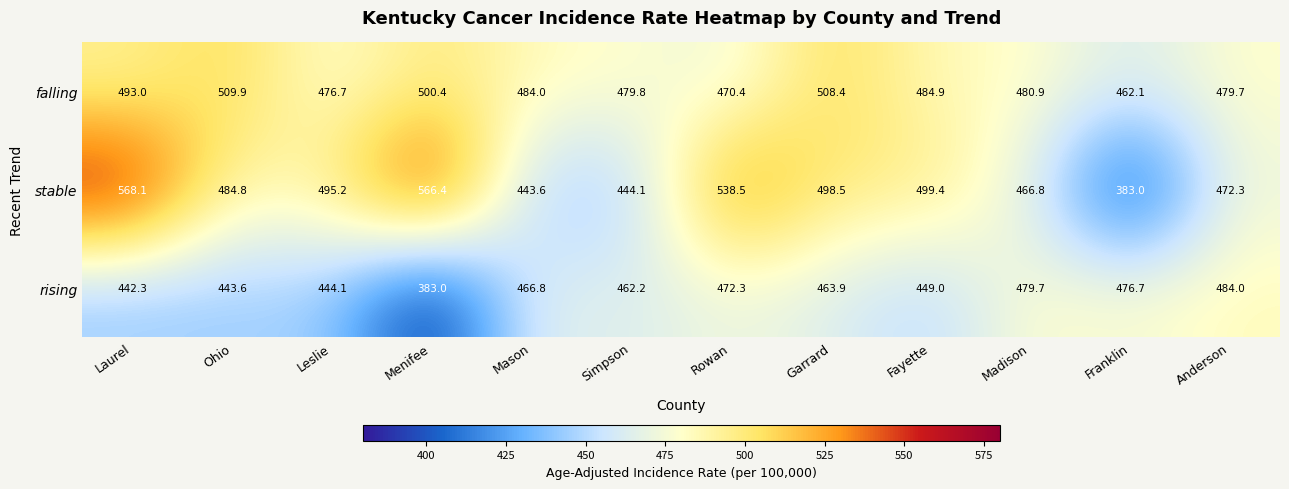

Which series has the largest range (max minus min)?

stable